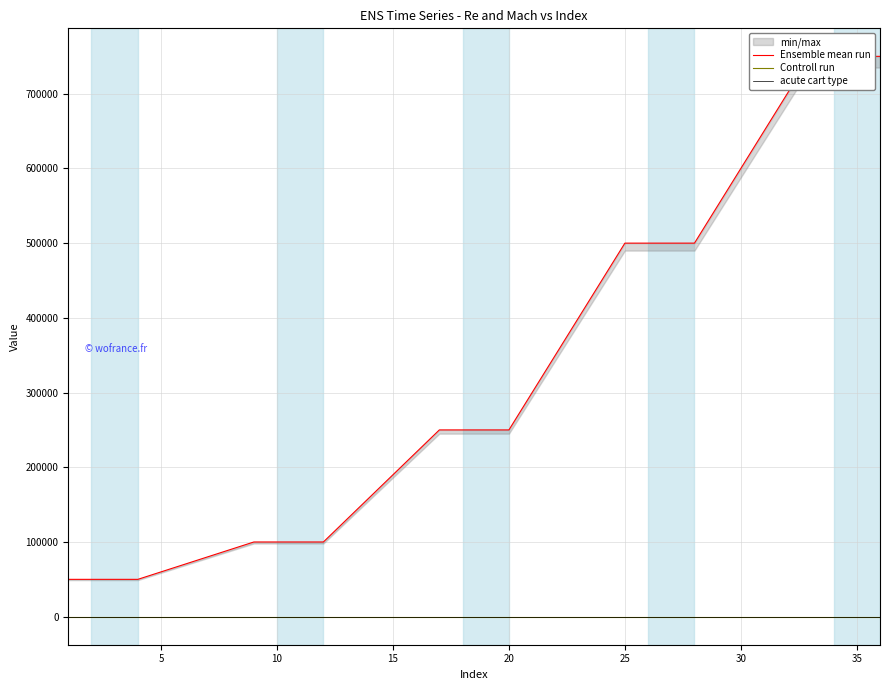

The value of Controll run at 25 is 0.0. True or false?

True